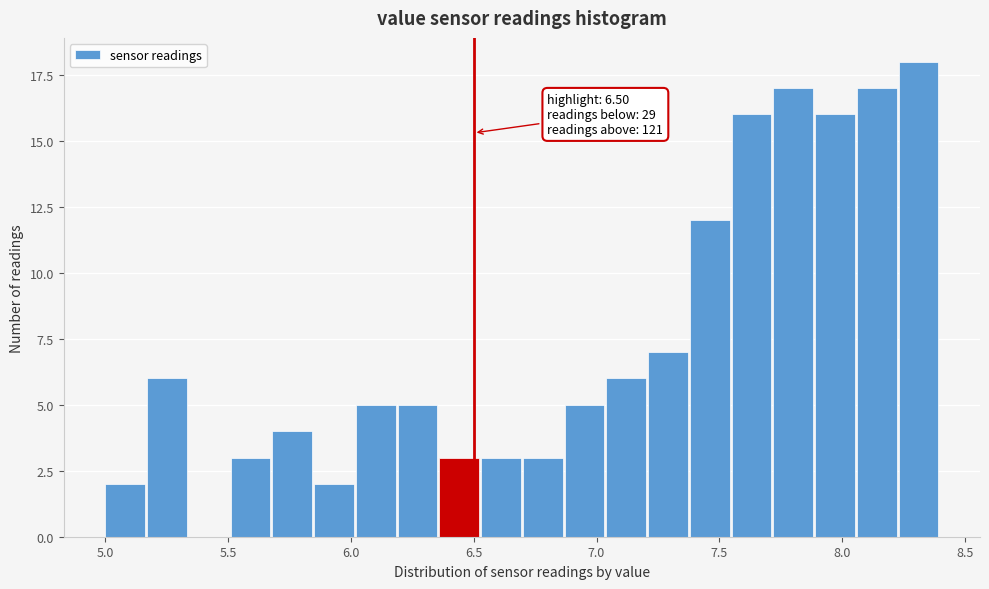

Around what value on the x-axis is the tallest bar? Give the approximate position of its centre, as read against the axis.

8.30